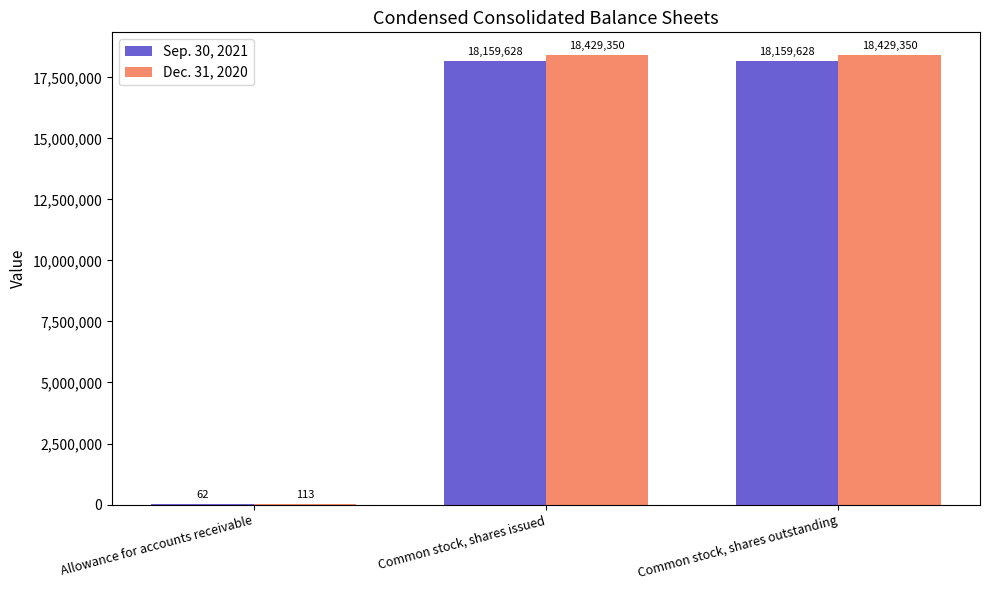

Between Allowance for accounts receivable and Common stock, shares issued, which series saw the biggest shift?

Dec. 31, 2020